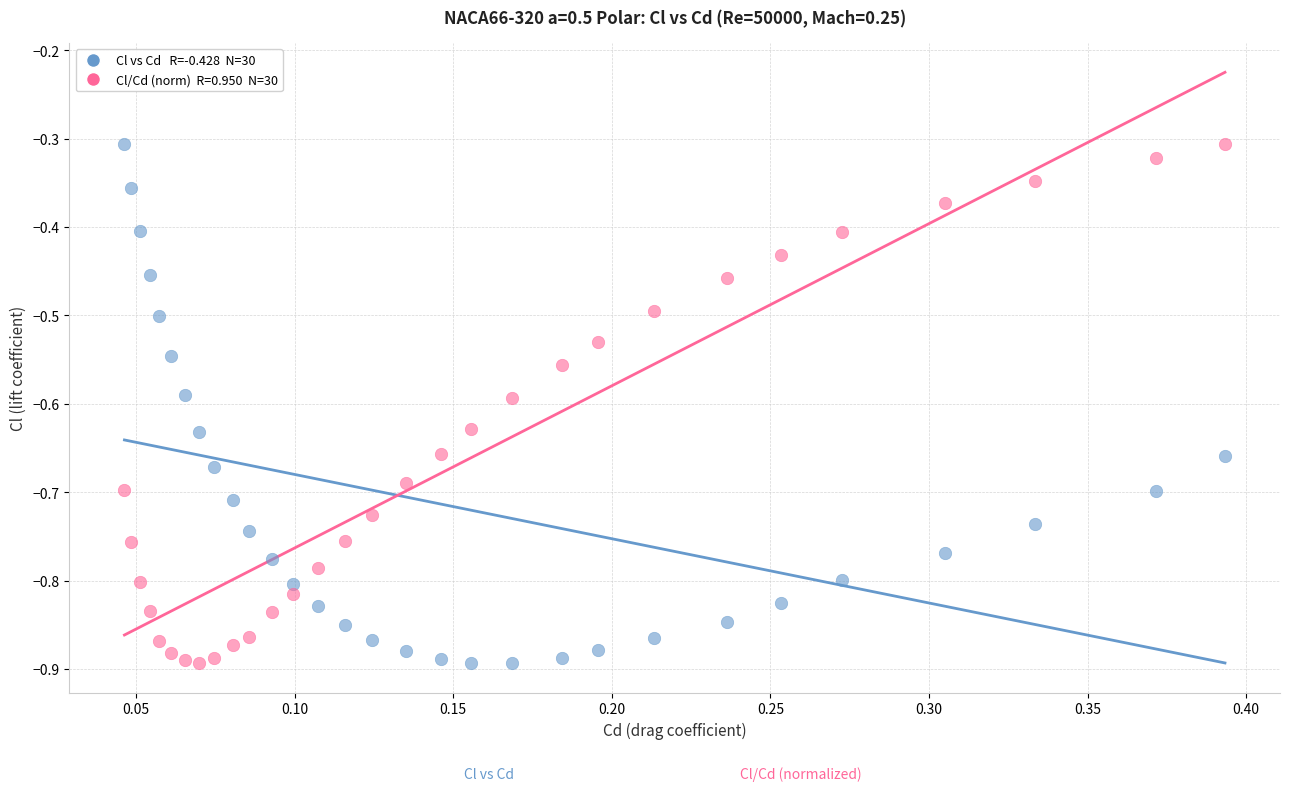

Across all data points, what is the range of Y values (max minus min)?

0.6